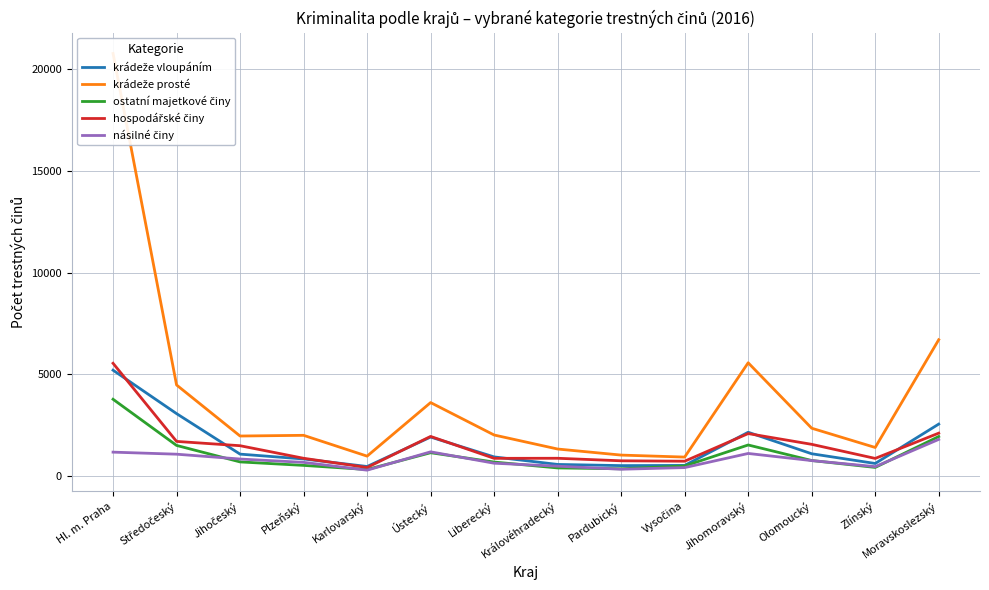

Which category has the highest value across all series?

Hl. m. Praha